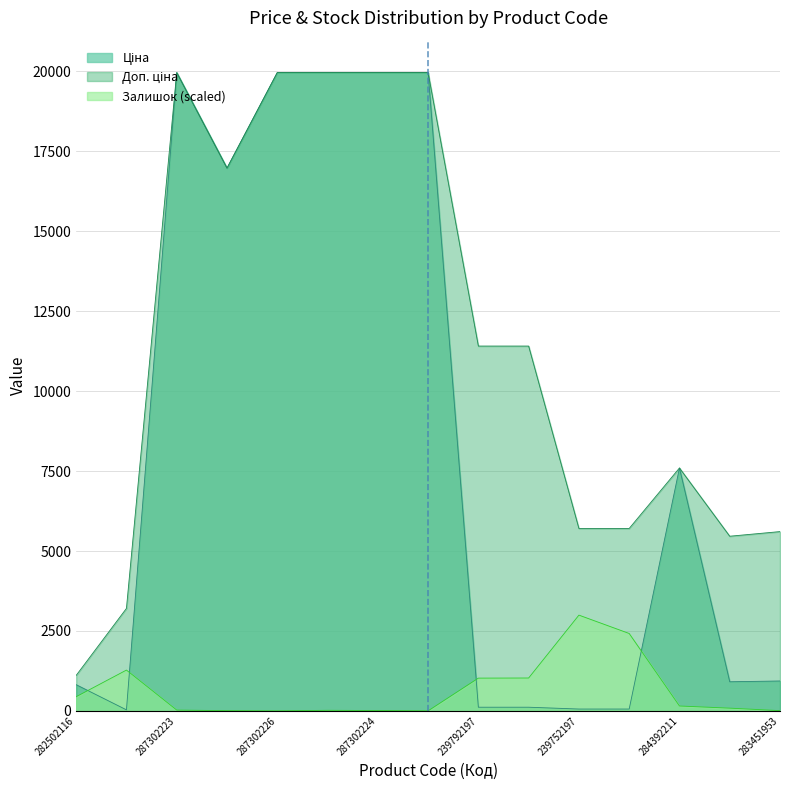

Reading left to right, transcribe all the data shown in this chart.

Ціна: 282502116=818.5	283972211=32.0	287302223=19964.2	287292222=16976.3	287302226=19964.2	287302225=19964.2	287302224=19964.2	287301833=19964.2	239792197=114.1	239792196=114.1	239752197=57.0	239752196=57.0	284392211=7596.5	283481953=910.4	283451953=934.5
Доп. ціна: 282502116=1109.2	283972211=3205.0	287302223=19964.2	287292222=16976.3	287302226=19964.2	287302225=19964.2	287302224=19964.2	287301833=19964.2	239792197=11410.0	239792196=11410.0	239752197=5705.0	239752196=5705.0	284392211=7596.5	283481953=5462.3	283451953=5607.2
Залишок: 282502116=443.0	283972211=1275.8	287302223=24.8	287292222=7.1	287302226=0.0	287302225=17.7	287302224=10.6	287301833=0.0	239792197=1024.2	239792196=1027.7	239752197=2994.6	239752196=2420.5	284392211=152.4	283481953=85.1	283451953=7.1